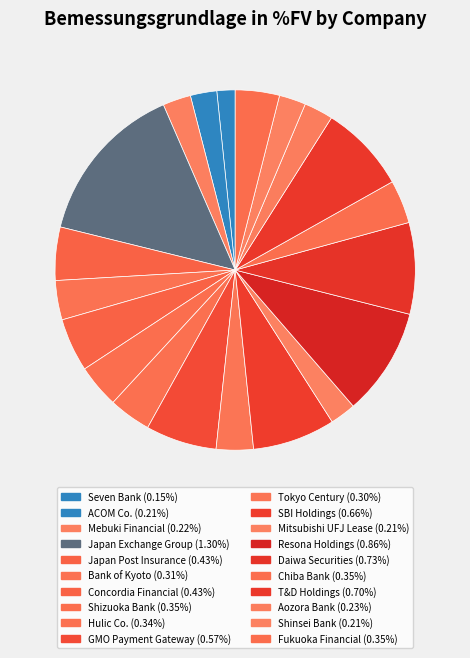

How many segments does this pie chart have?

20